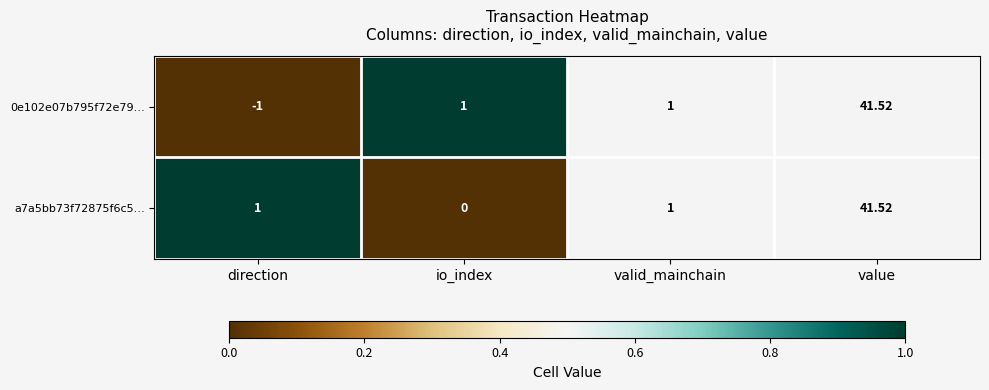

At which category is the sum across all series the highest?

value